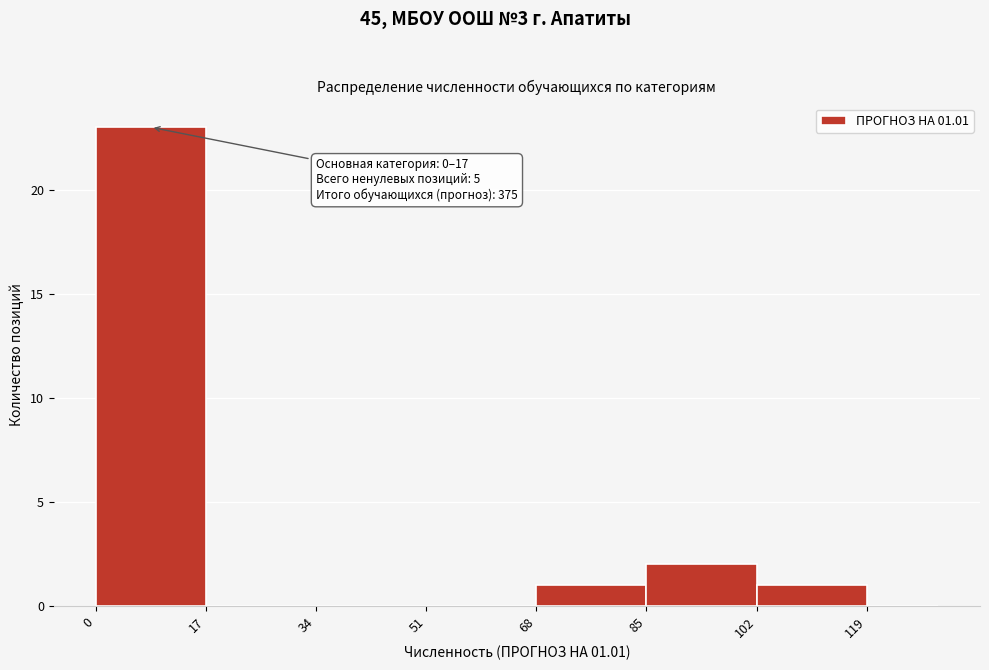

Which range on the x-axis has the tallest bar?

0 to 17